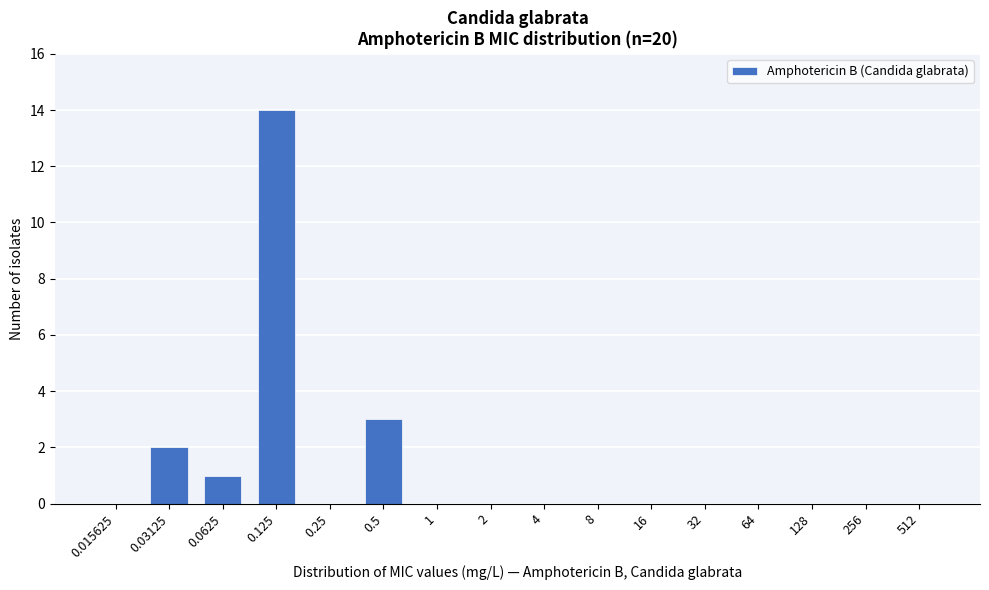

Reading right to left, what are all the values shown in this chart?

512=0	256=0	128=0	64=0	32=0	16=0	8=0	4=0	2=0	1=0	0.5=3	0.25=0	0.125=14	0.0625=1	0.03125=2	0.015625=0